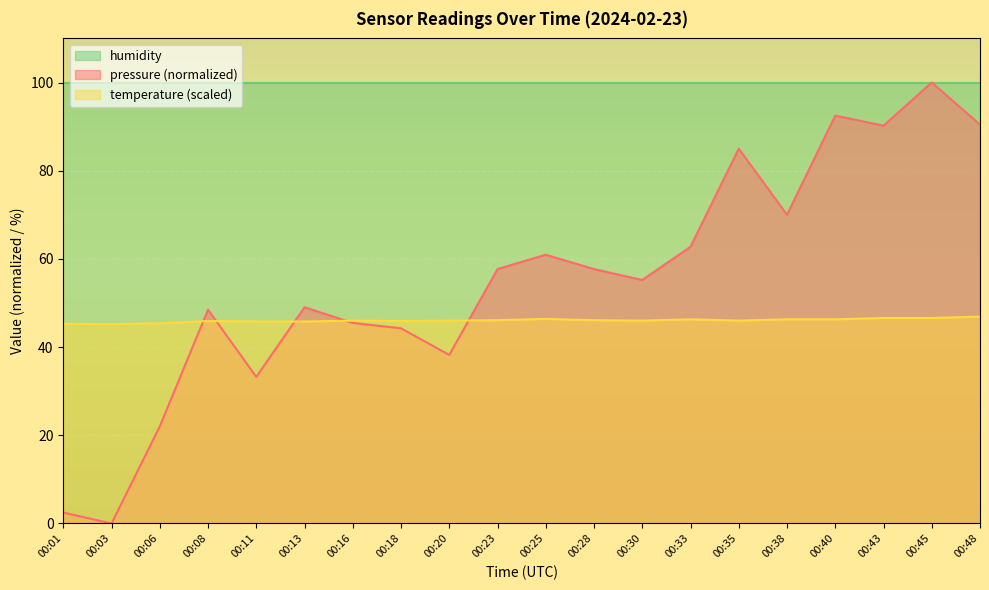

True or false: temperature has a value of 14.9 at 00:11.

False